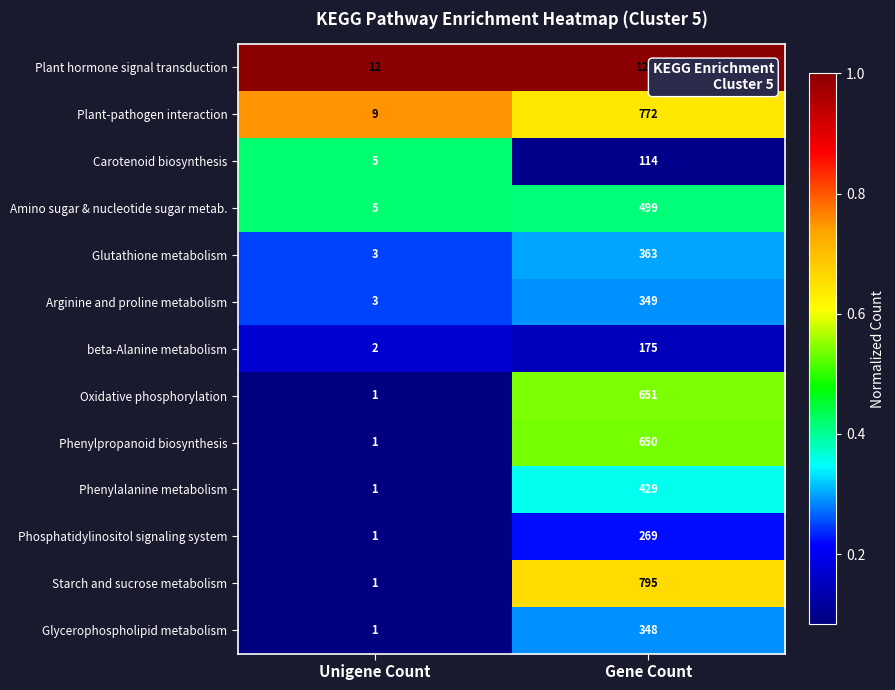

List the series in order of their peak value, highest first.

Plant hormone signal transduction, Starch and sucrose metabolism, Plant-pathogen interaction, Oxidative phosphorylation, Phenylpropanoid biosynthesis, Amino sugar & nucleotide sugar metab., Phenylalanine metabolism, Glutathione metabolism, Arginine and proline metabolism, Glycerophospholipid metabolism, Phosphatidylinositol signaling system, beta-Alanine metabolism, Carotenoid biosynthesis